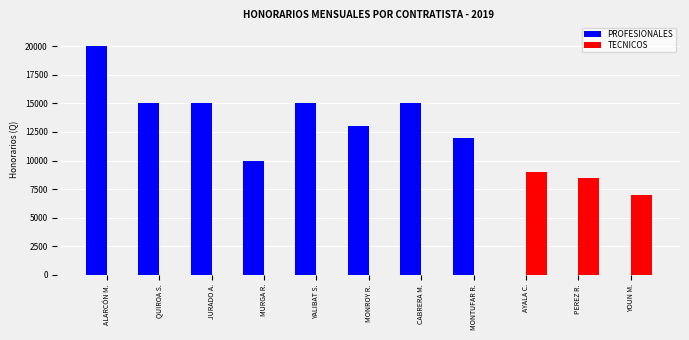

What is the sum of the PROFESIONALES values at MURGA R. and YALIBAT S.?

25000